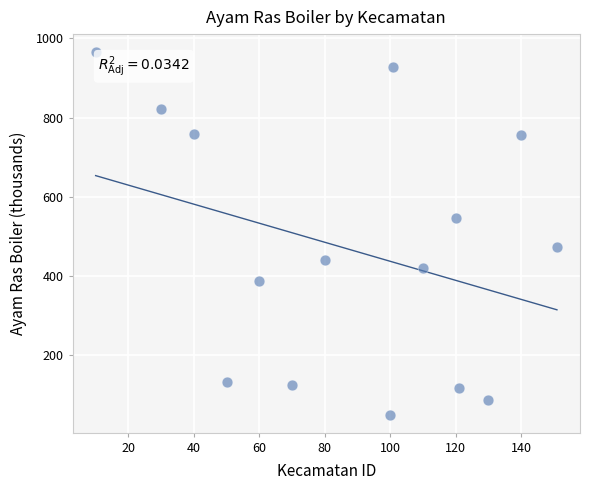

What is the range of Y values (max minus min)?

914.9